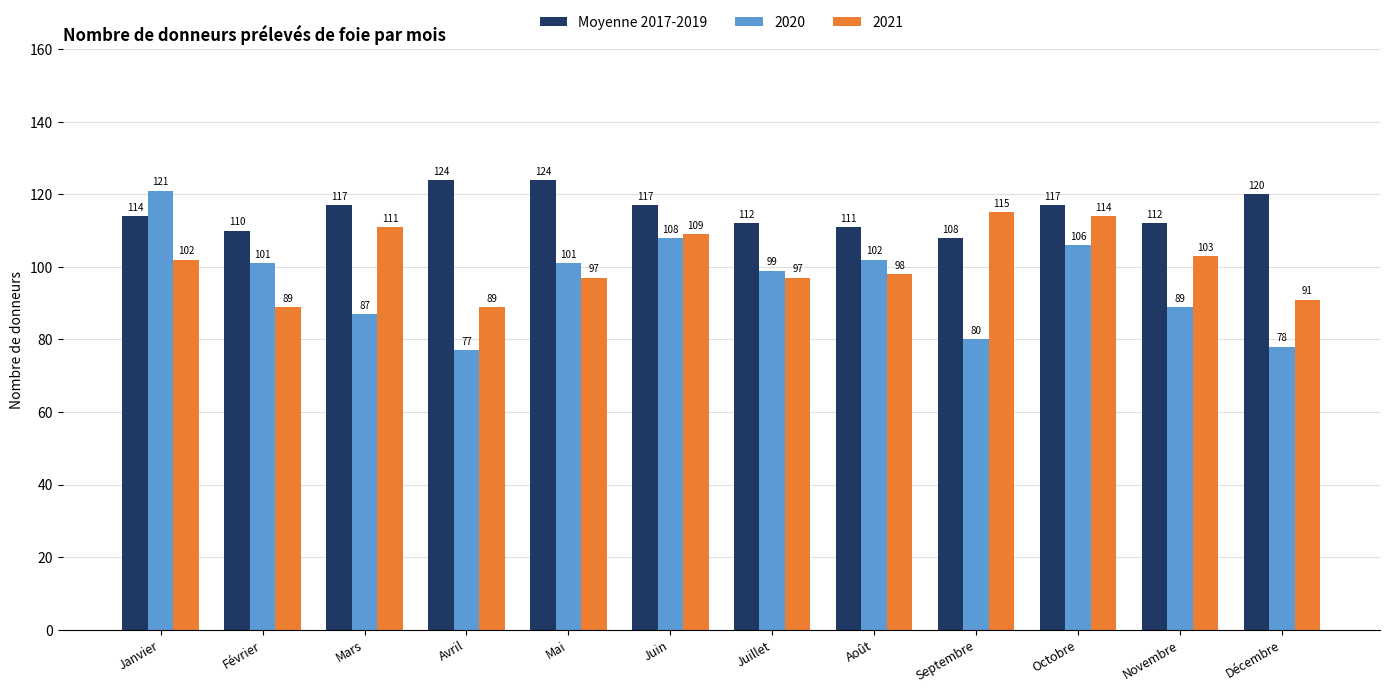

What is the greatest value displayed?

124